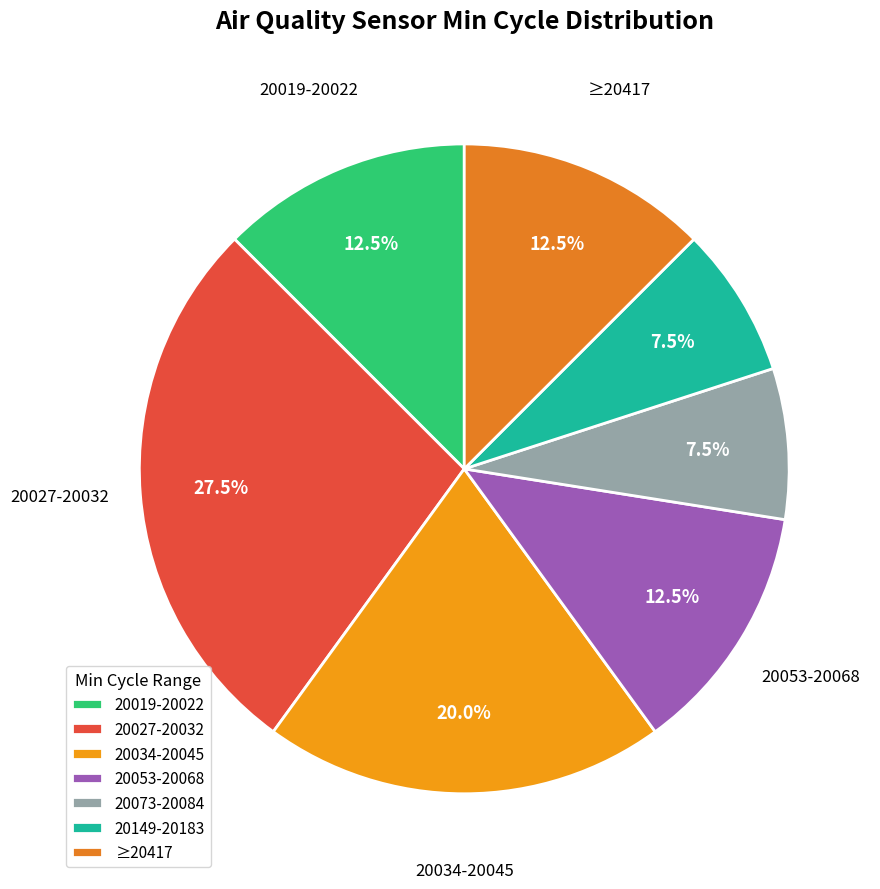

Count the number of slices in the pie.

7